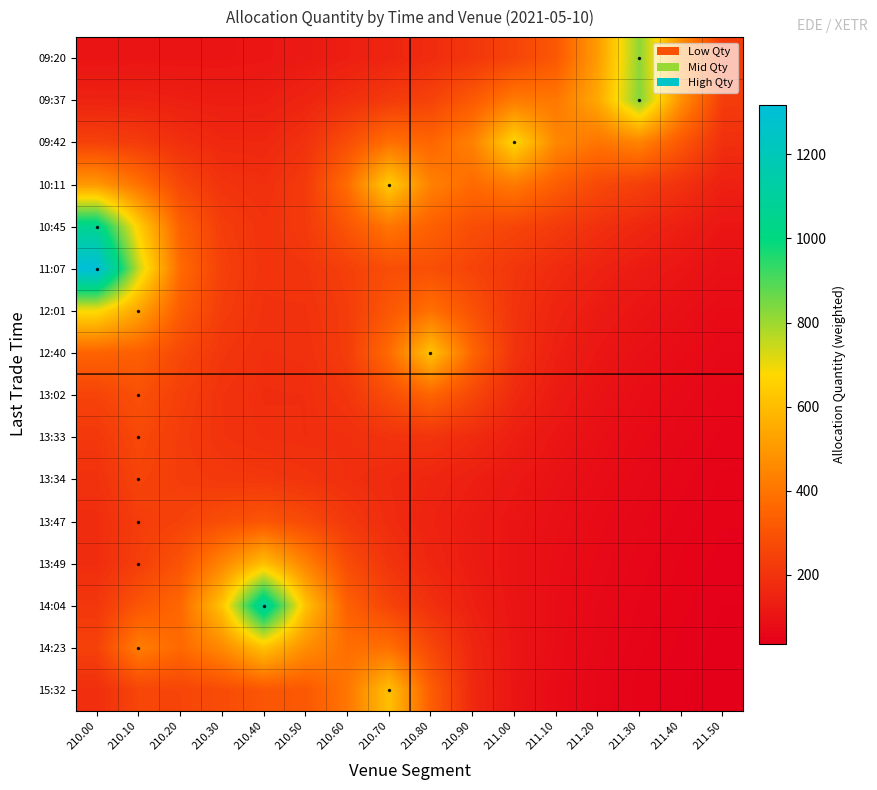

What is the total value across all series at 210.70?

5042.2